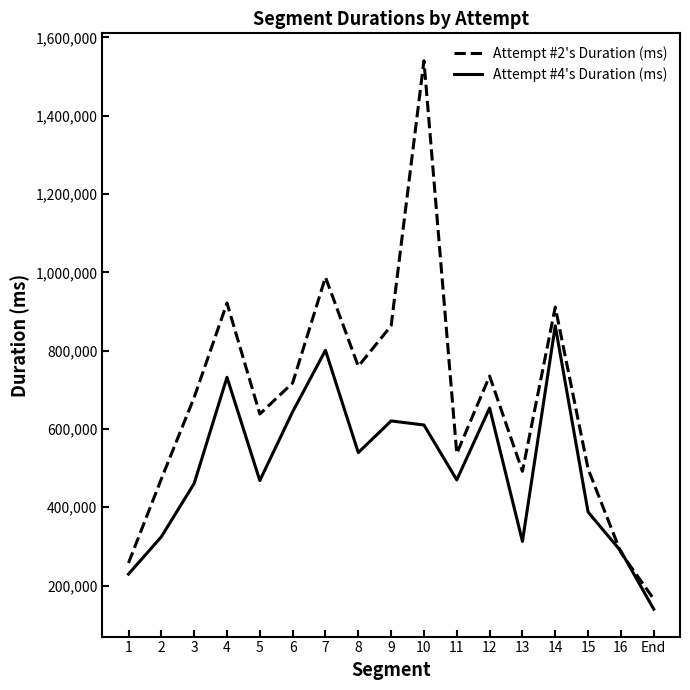

Count the number of data series in this chart.

2